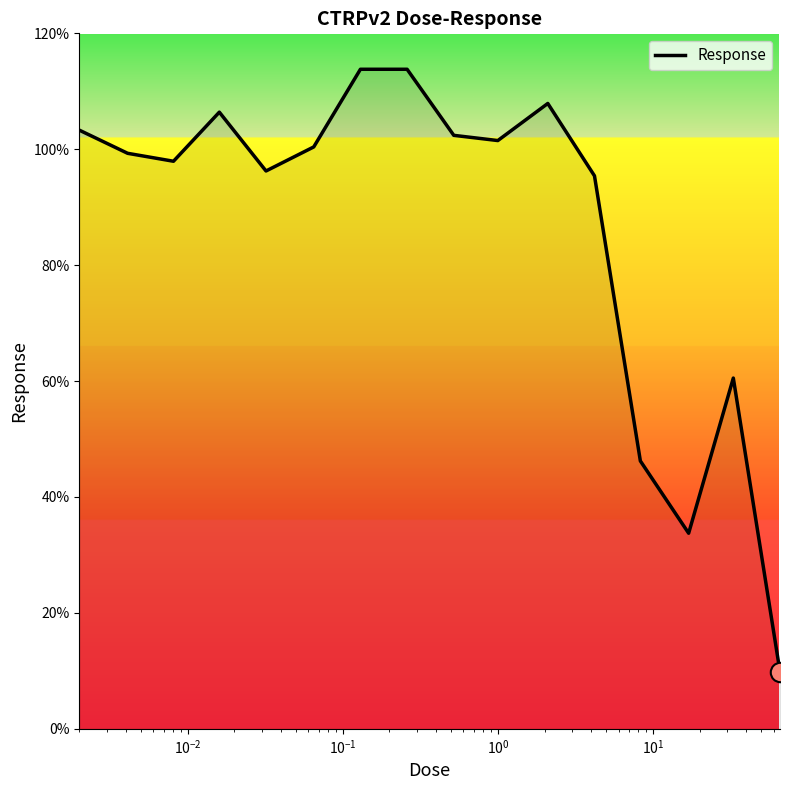

What is the smallest value displayed?

9.9